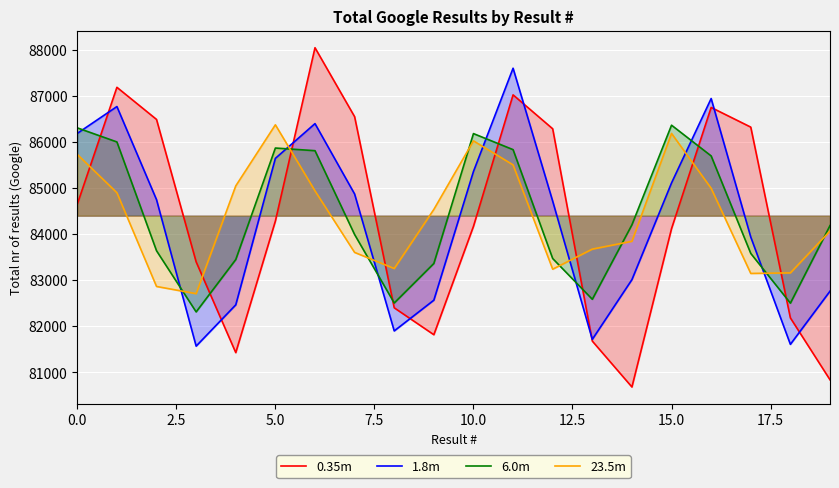

What is the average value of the 6.0m series?

84392.0